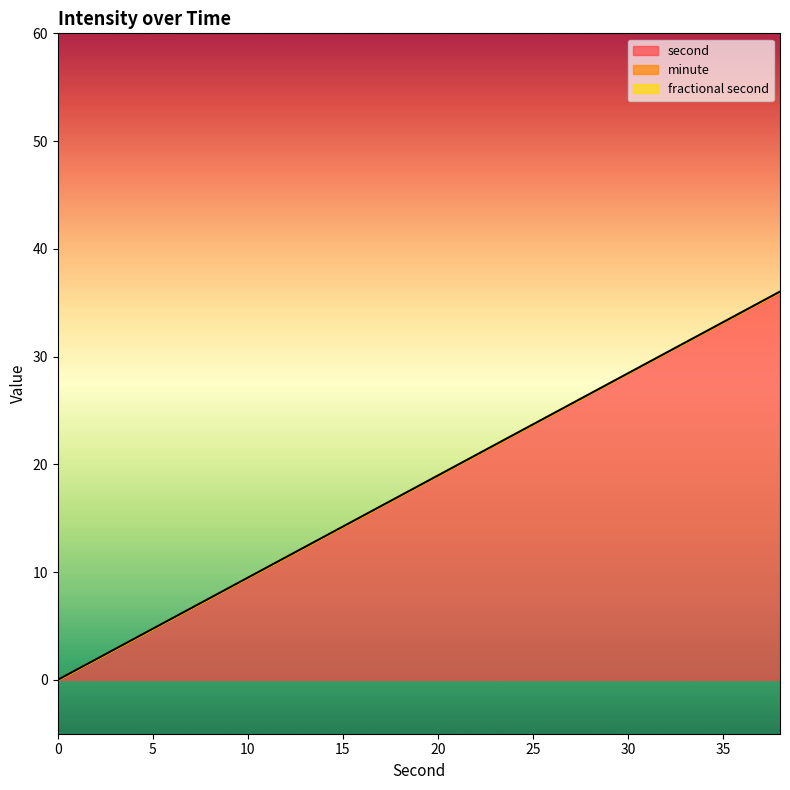

What is the total value across all series at 4?

4